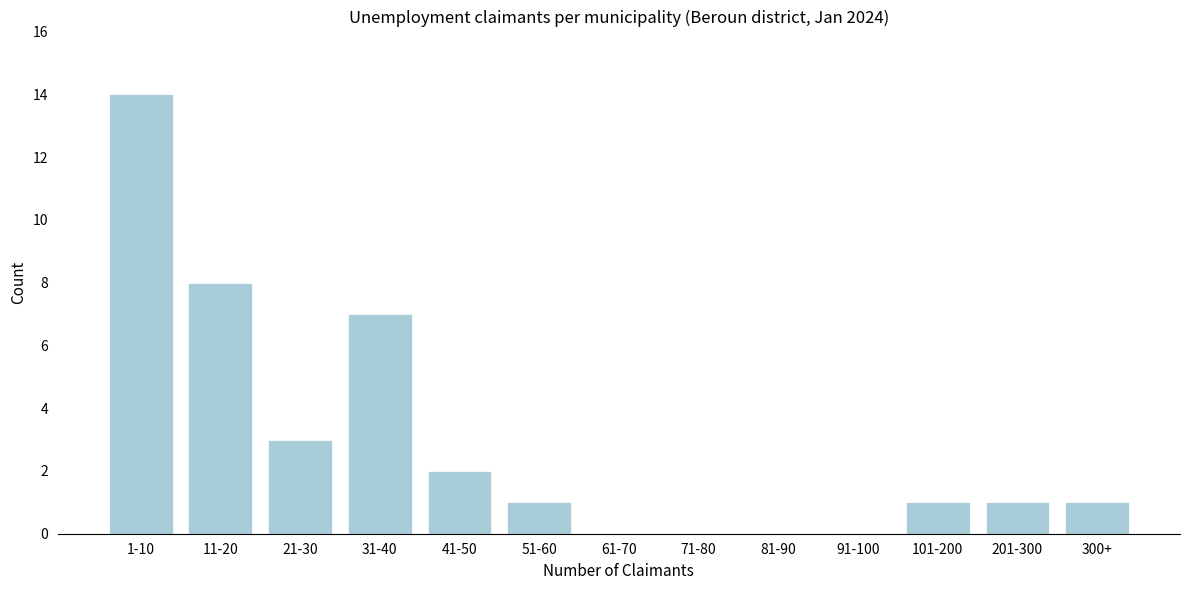

Reading left to right, what are all the values shown in this chart?

1-10=14	11-20=8	21-30=3	31-40=7	41-50=2	51-60=1	61-70=0	71-80=0	81-90=0	91-100=0	101-200=1	201-300=1	300+=1